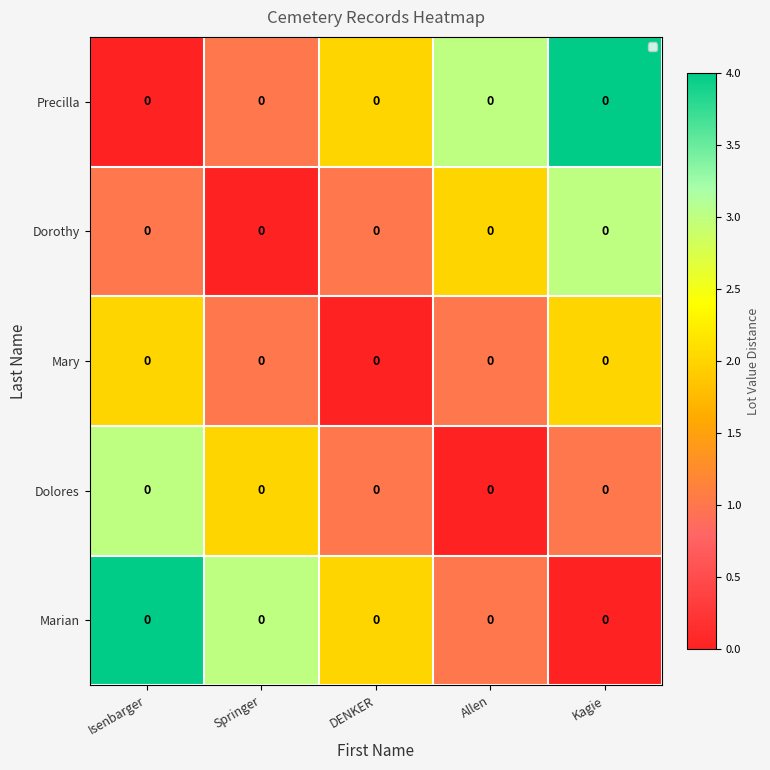

What is the difference between the maximum and minimum values in the Precilla series?

4